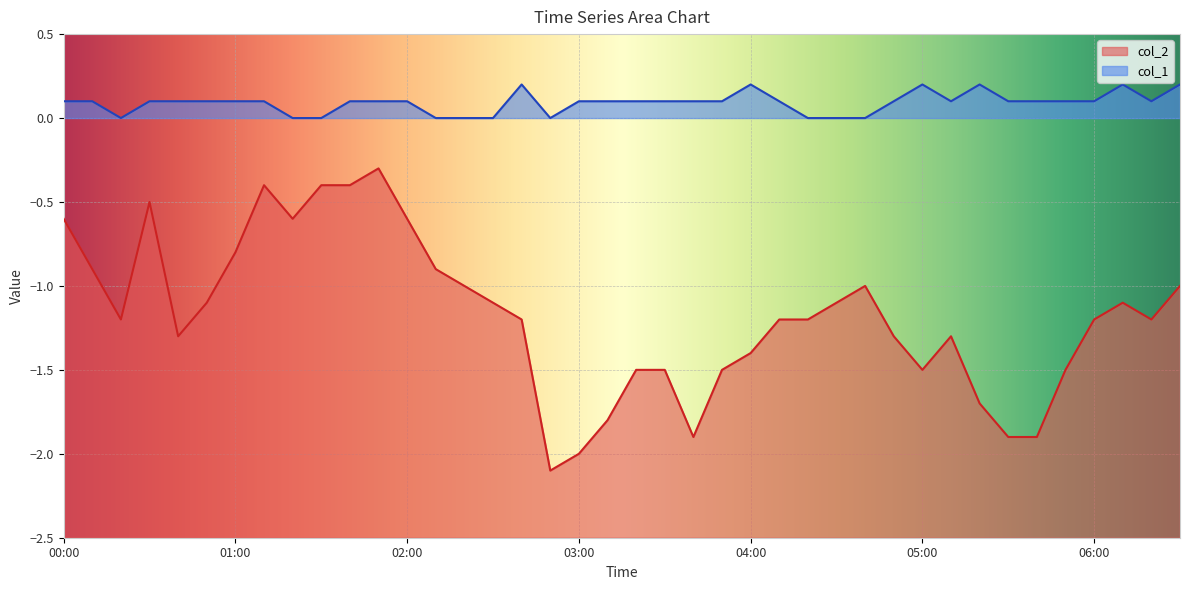

At which category does col_2 reach its first local peak?

00:30